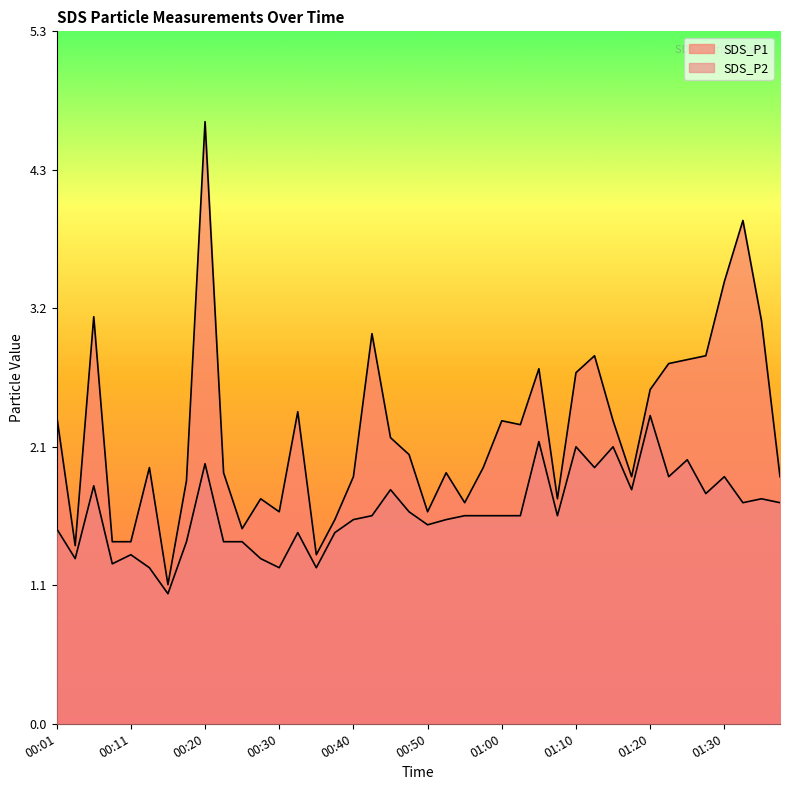

At which category does SDS_P2 reach its first local valley?

00:03